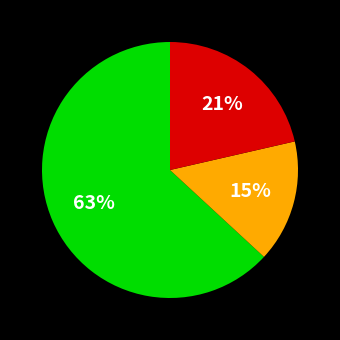

How many slices are in this pie chart?

3